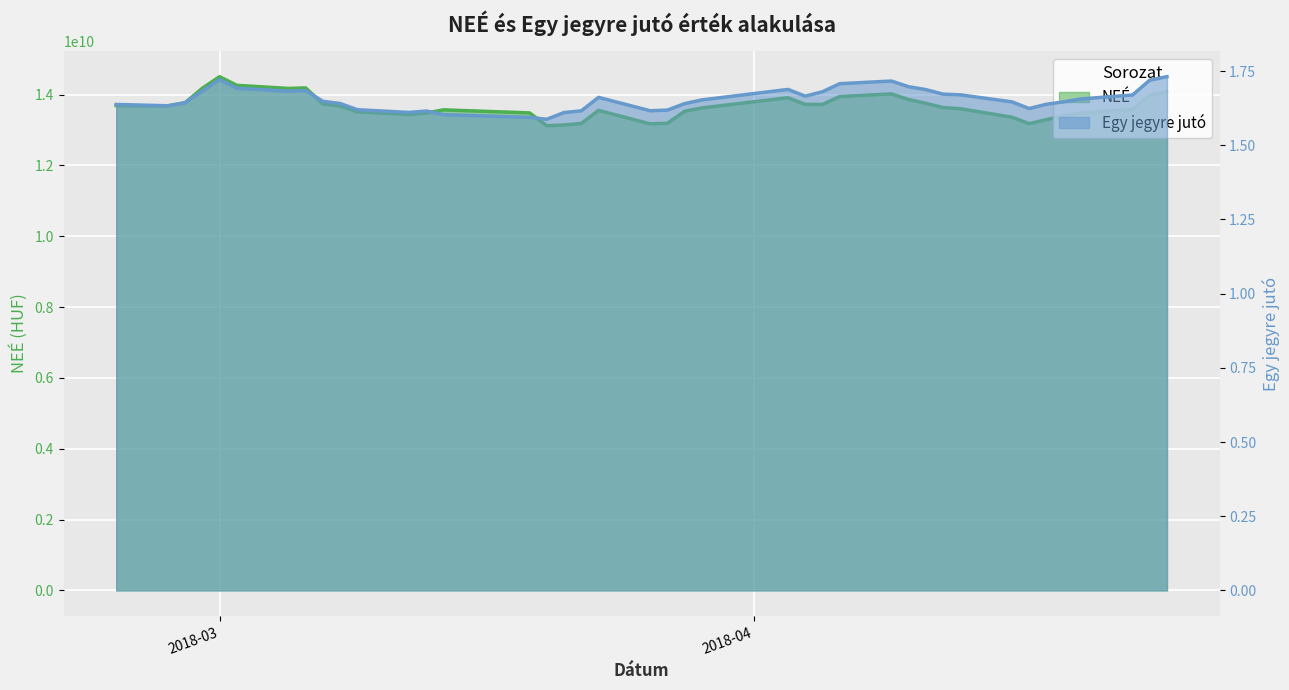

Count the number of categories in the chart.

40